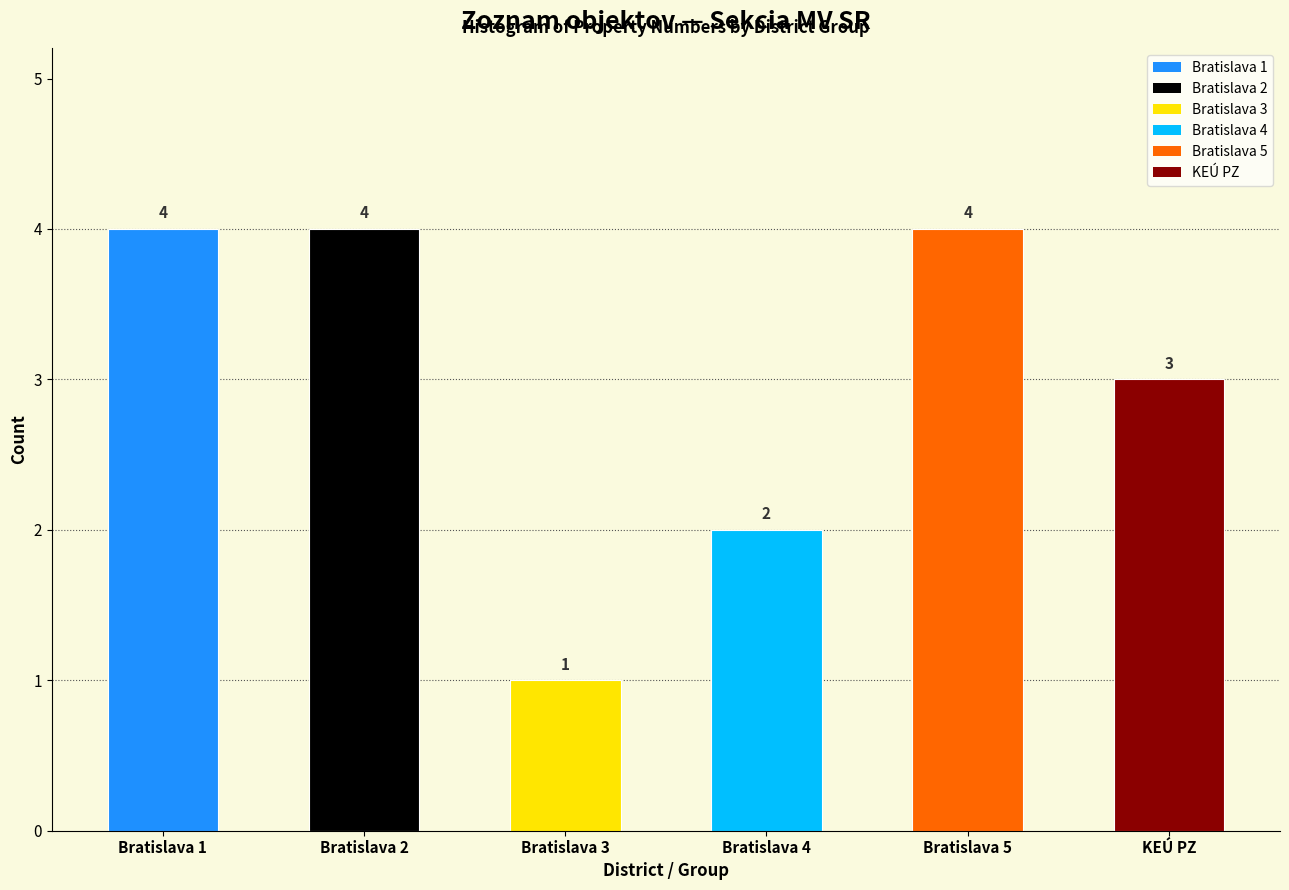

Reading right to left, list all the values displayed in this chart.

3	4	2	1	4	4